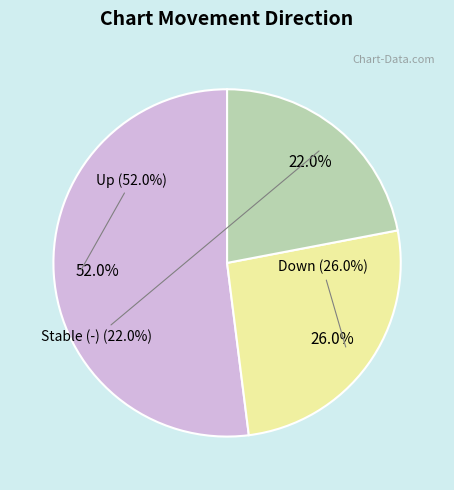

How many slices are in this pie chart?

3